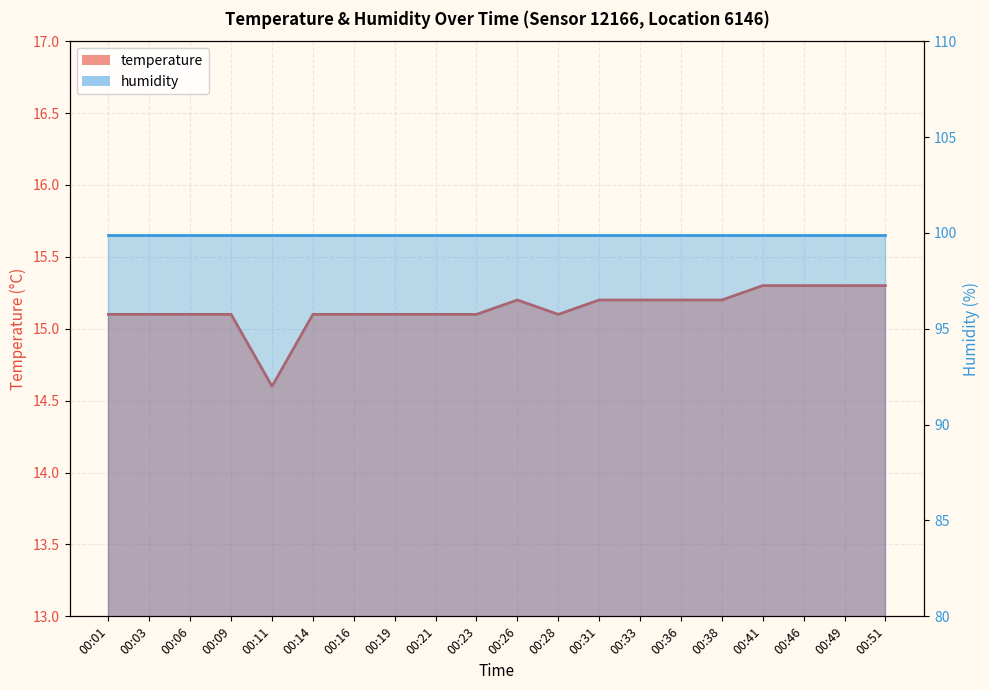

Where is the data nearest to the value 14?

00:11